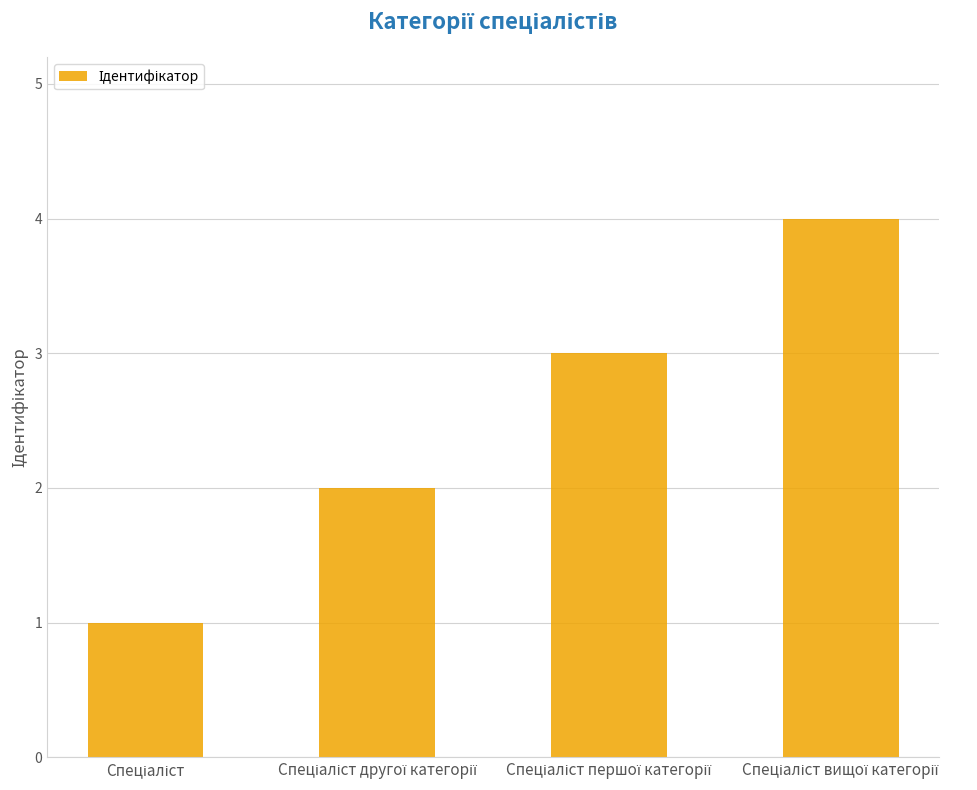

What is the maximum value shown in the chart?

4